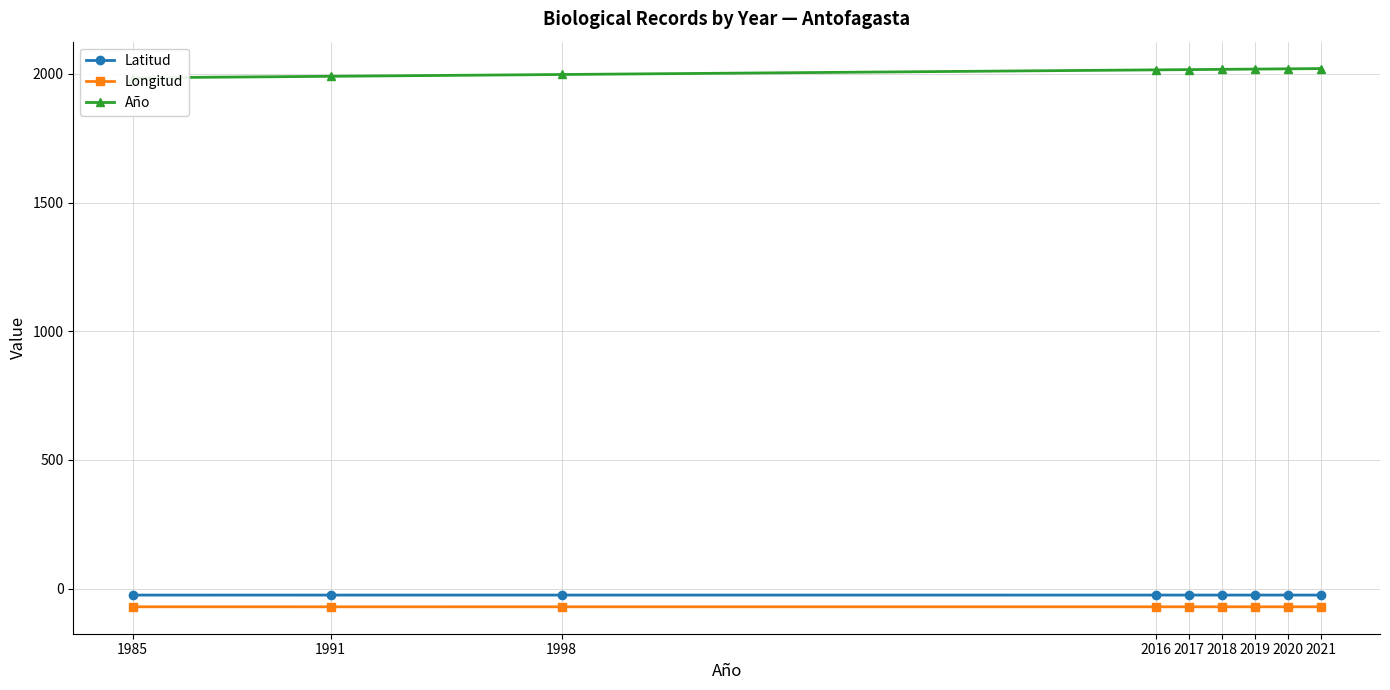

What is the minimum value for Latitud?

-25.0